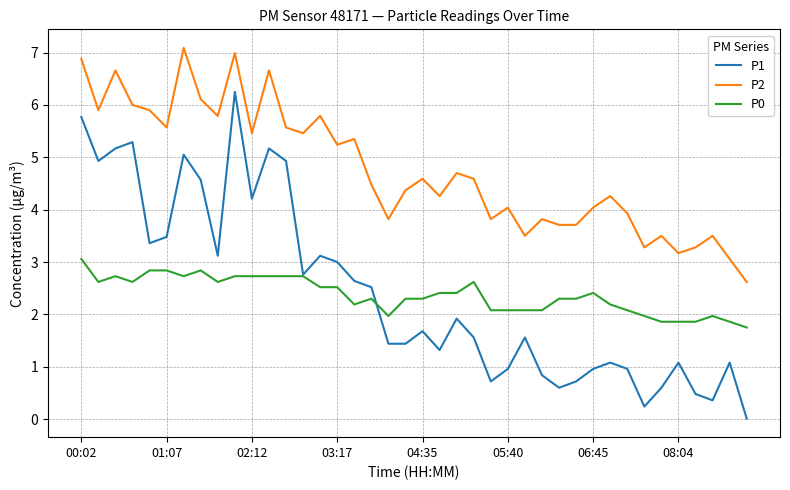

Which series has the widest spread of values?

P1